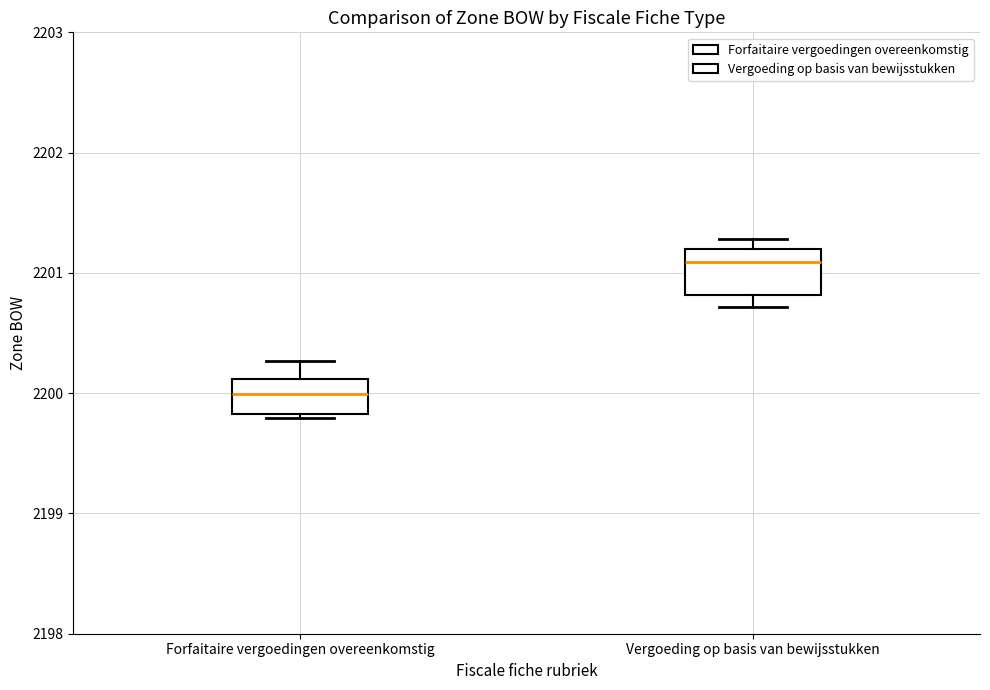

Reading left to right, read every box against the y-axis: the position of its median line, the range the box covers, and the ends of its whiskers. The values are not printed on the chart, so give them approximately, as read against the axis.

Forfaitaire vergoedingen overeenkomstig: median 2200.0, box 2199.8 to 2200.1, whiskers 2199.8 (just below the box's lower edge) to 2200.3
Vergoeding op basis van bewijsstukken: median 2201.1, box 2200.8 to 2201.2, whiskers 2200.7 to 2201.3